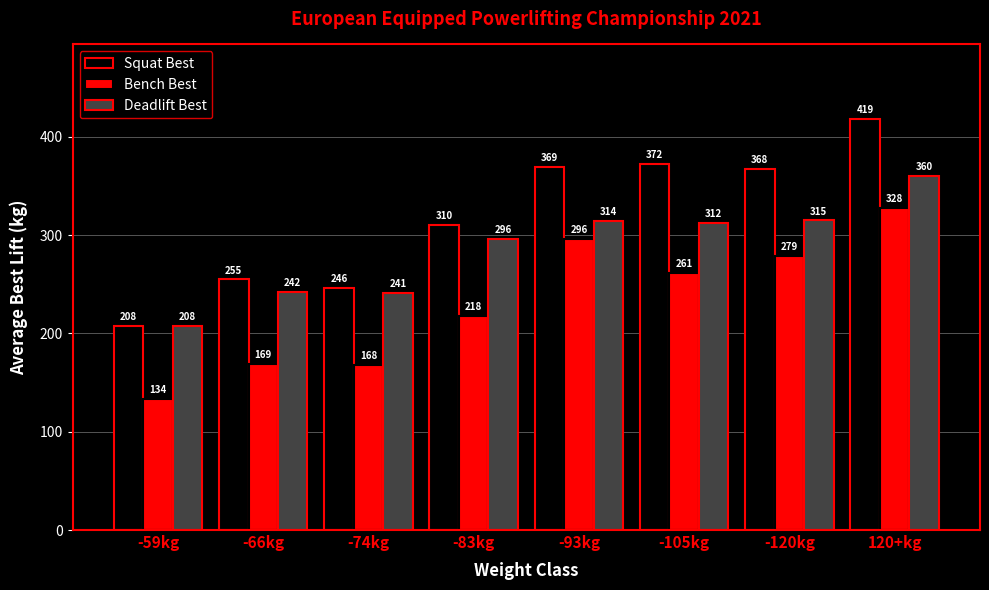

What is the value of the Bench Best bar at the 3rd from the left?

167.5